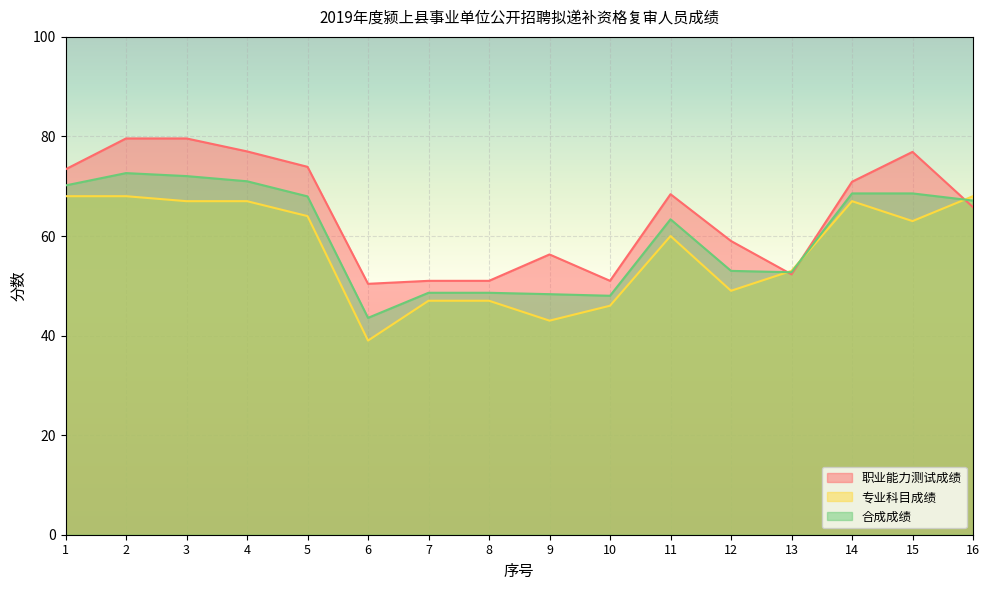

Which series changed the most between 4 and 12?

职业能力测试成绩